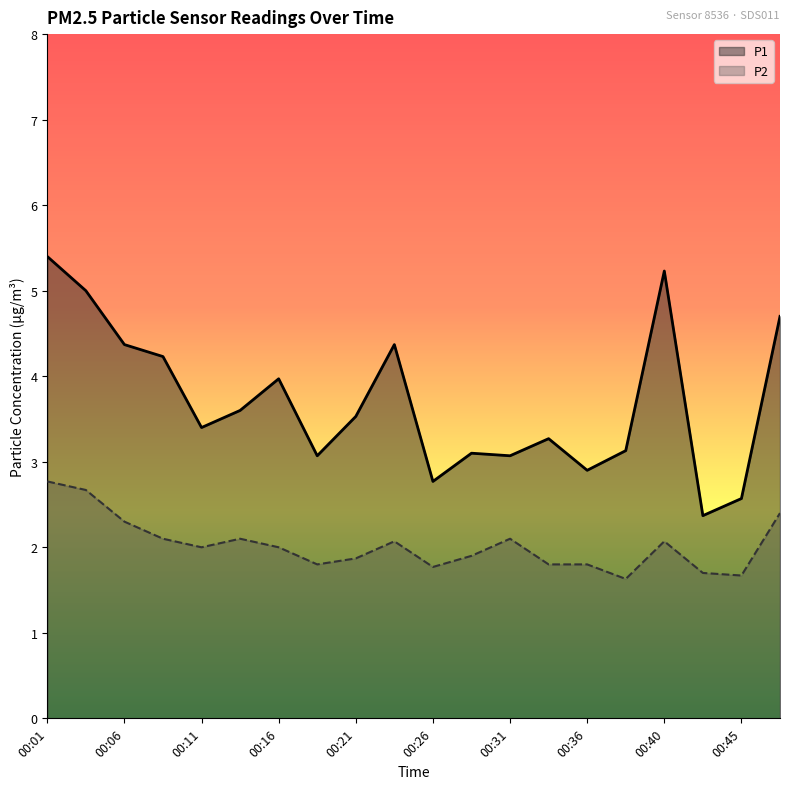

At which label is P1 closest to 3?

00:18